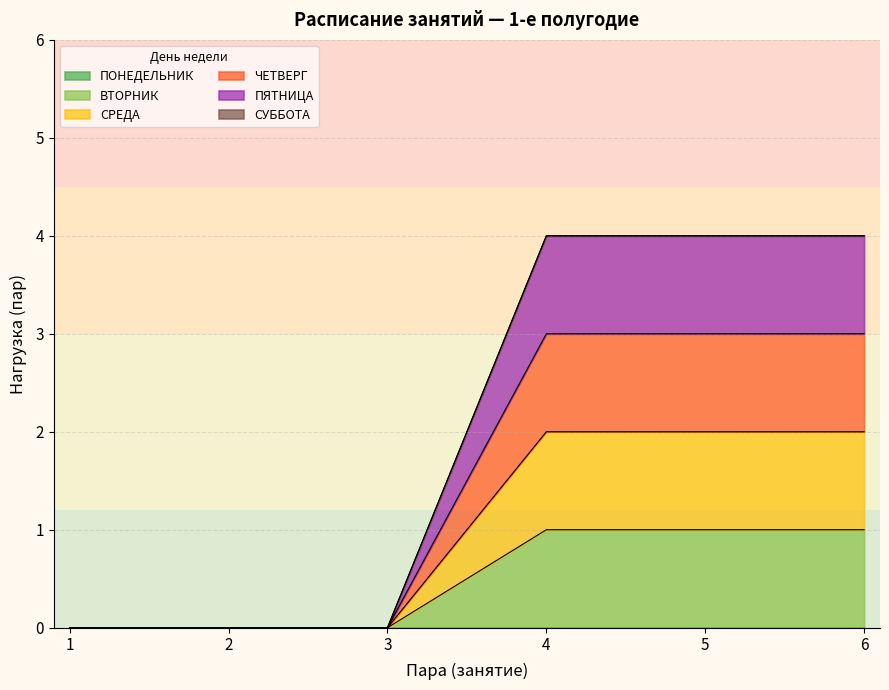

Does the chart have visible grid lines?

Yes